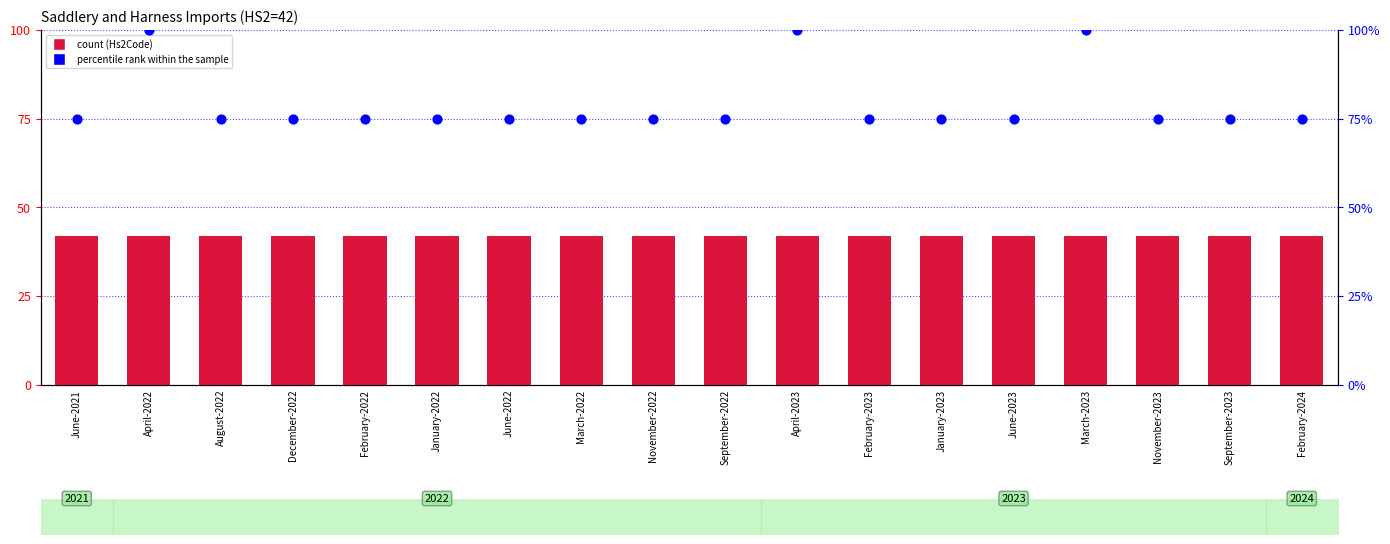

Which series contains the highest Y value?

percentile rank within the sample